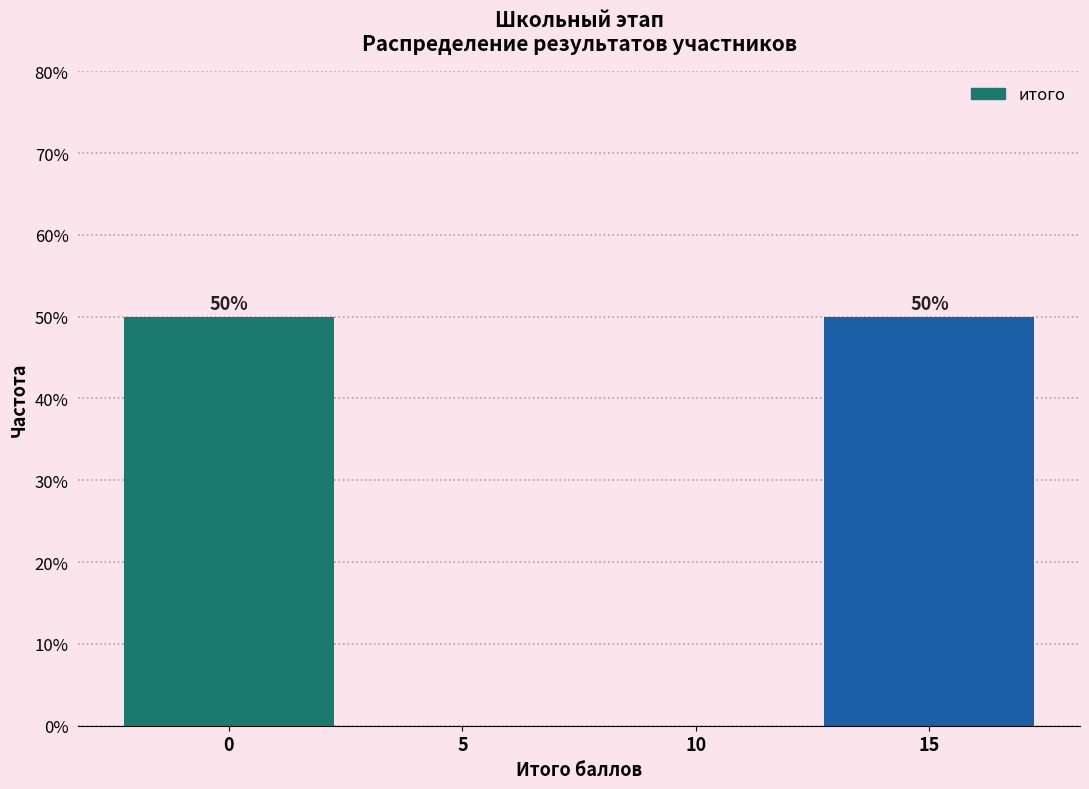

Reading left to right, transcribe all the data shown in this chart.

0=50	5=0	10=0	15=50